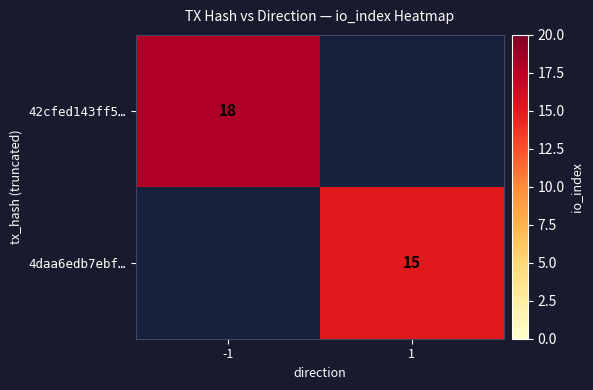

How many categories are shown in the chart?

2